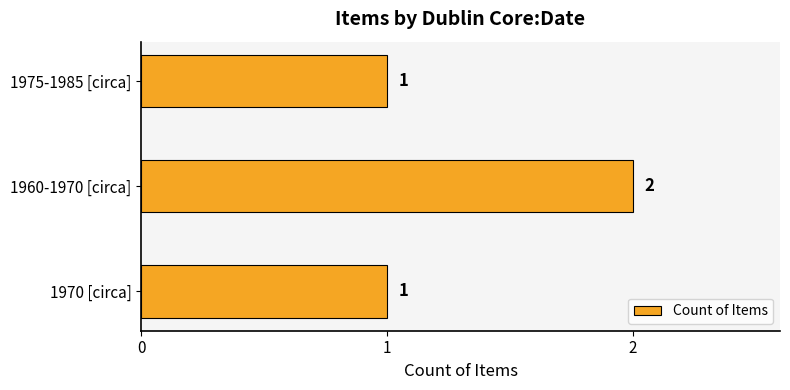

What is the greatest value displayed?

2